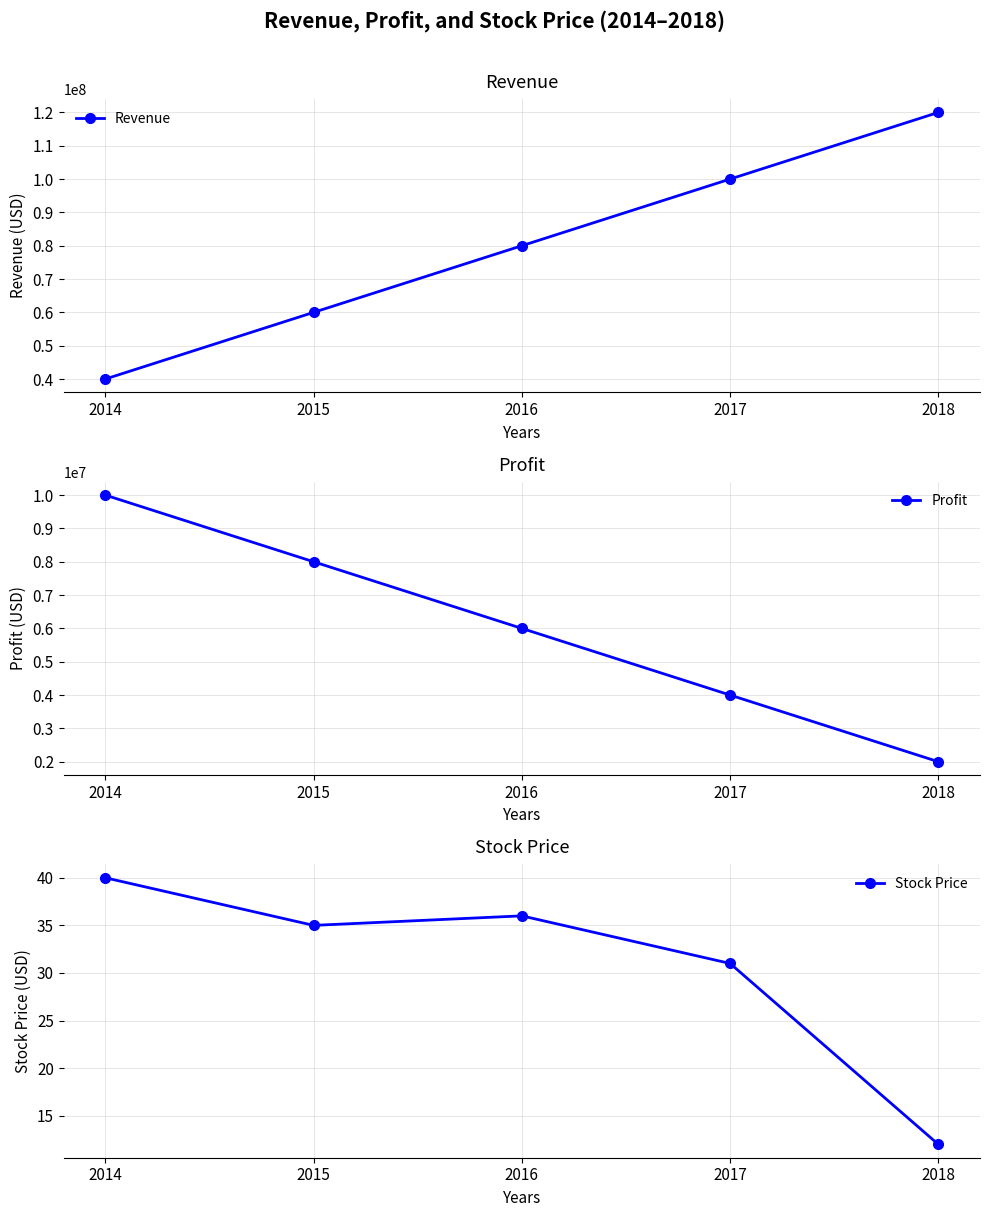

Which series has the largest total across all categories?

Revenue